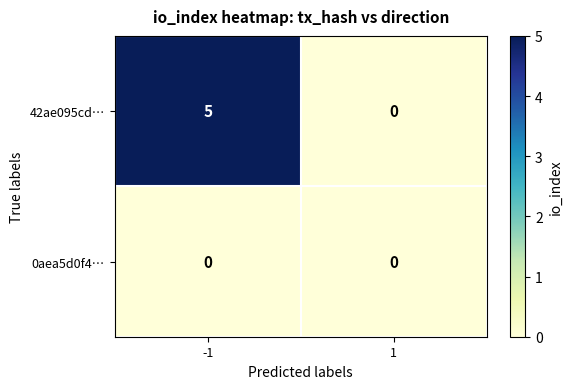

Count the number of categories in the chart.

2